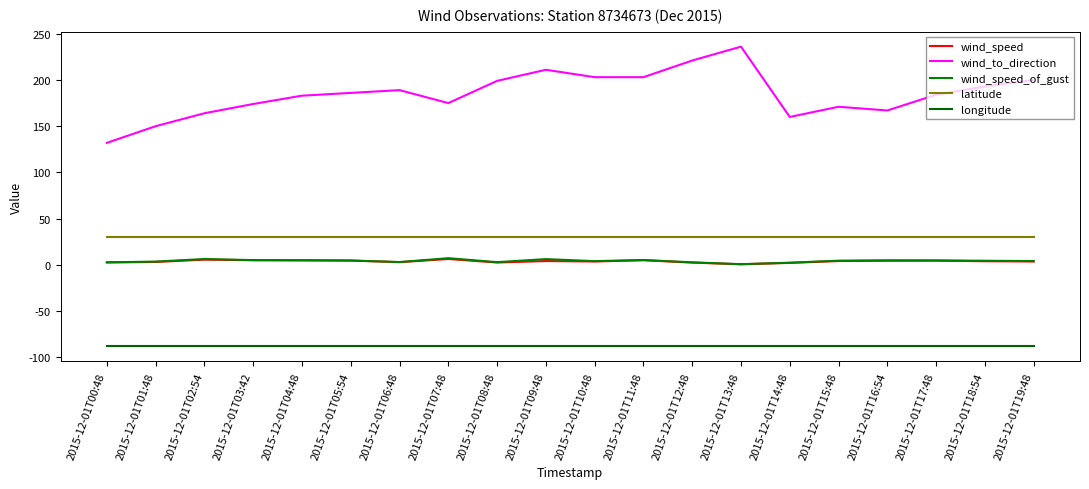

What value does the wind_to_direction series have at 2015-12-01T04:48?

183.0